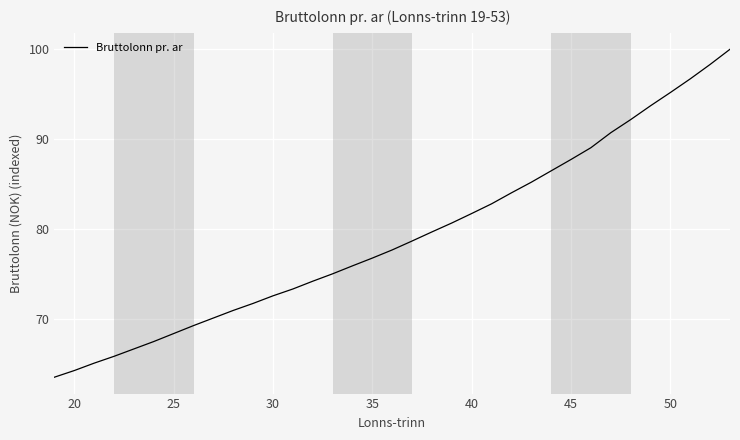

What is the minimum value shown in the chart?

63.6